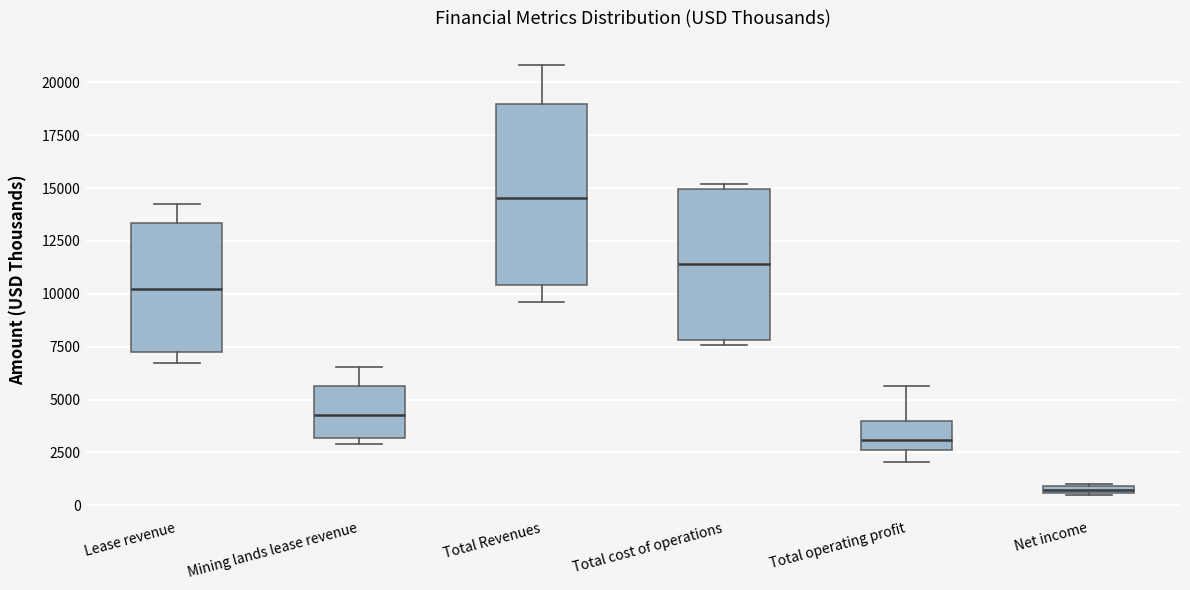

Which box has the lowest median line?

Net income